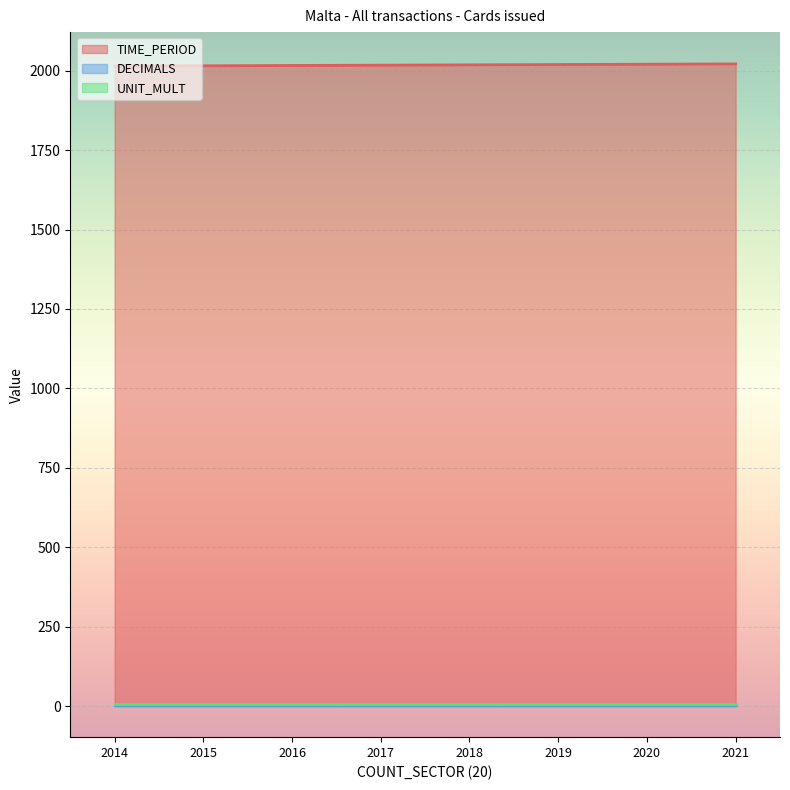

At how many categories does at least one series exceed 1086?

8